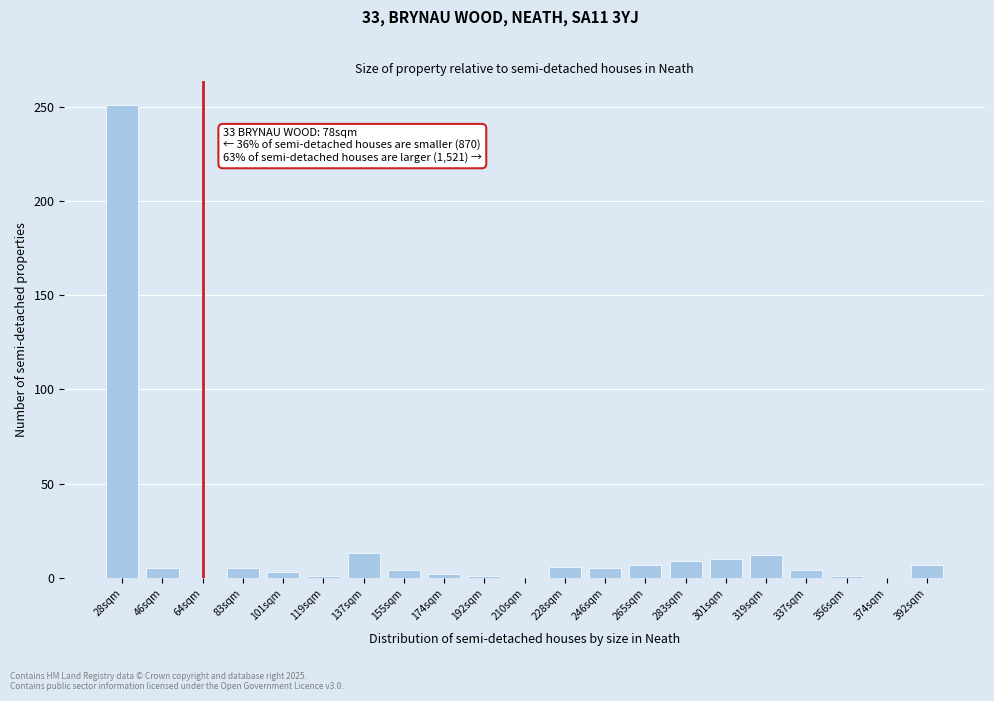

What is the sum of all values?

346